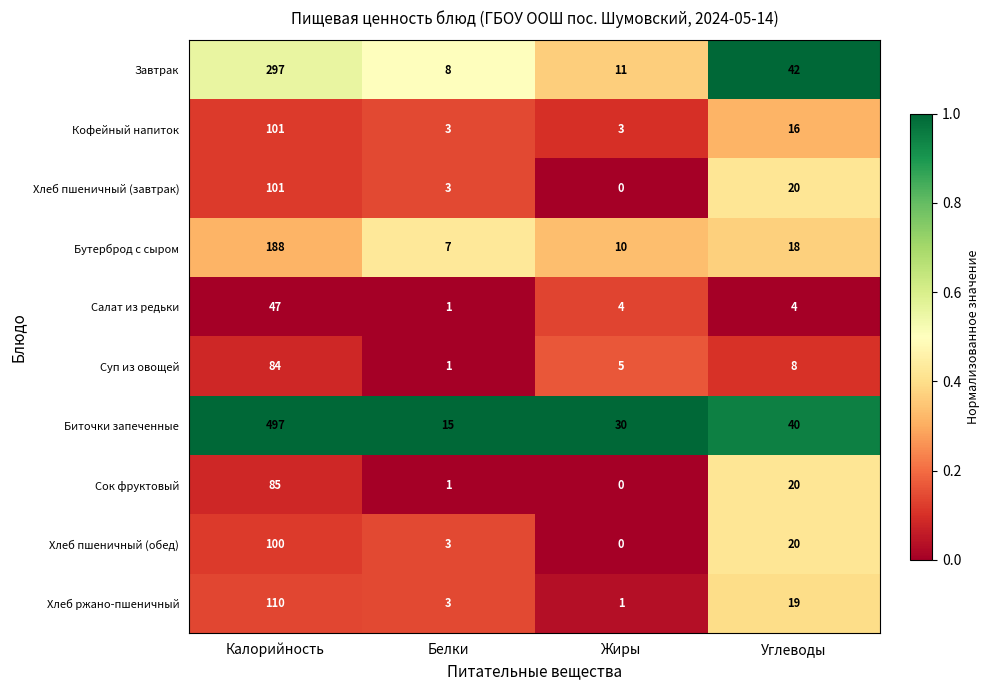

At which category is the sum across all series the highest?

Калорийность